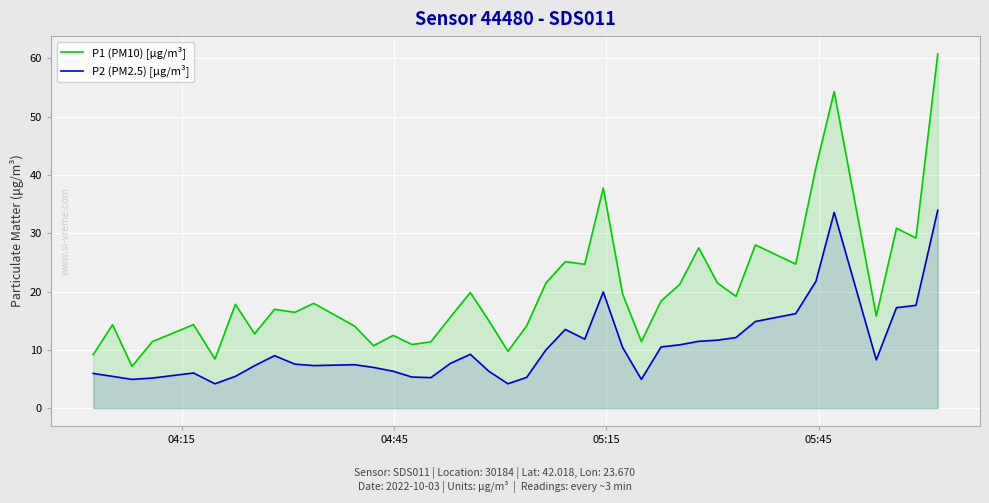

List the series in order of their overall mean, highest first.

P1 (PM10) [µg/m³], P2 (PM2.5) [µg/m³]